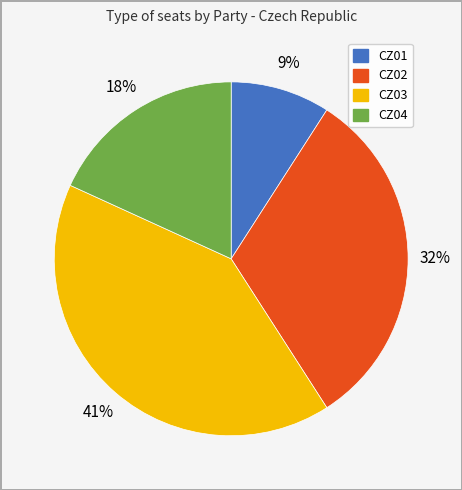

Is there any slice that represents more than half of the pie?

No